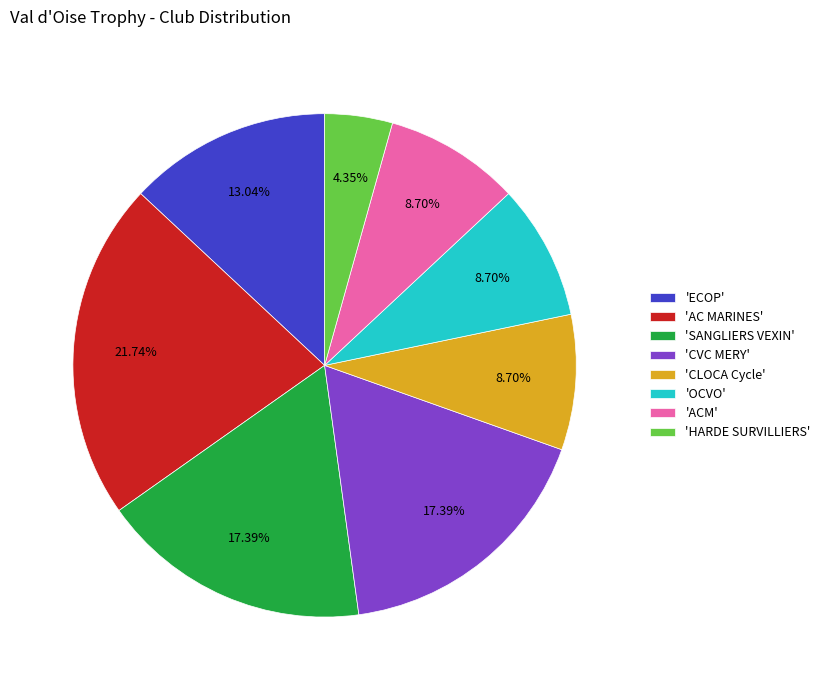

Count the number of slices in the pie.

8